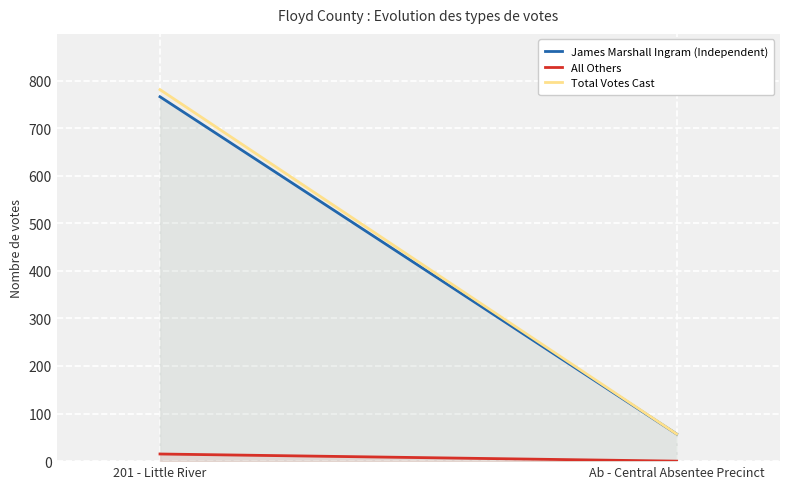

List the series in order of their peak value, highest first.

Total Votes Cast, James Marshall Ingram (Independent), All Others